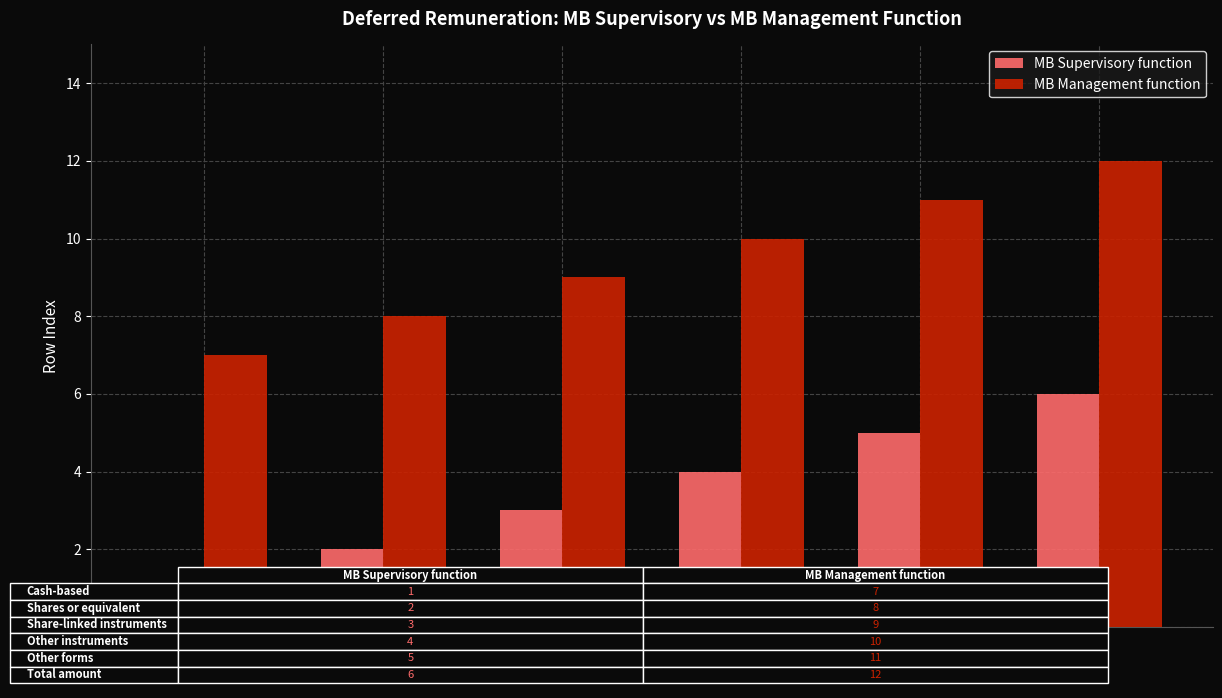

What is the spread (max minus min) of values at Other forms?

6